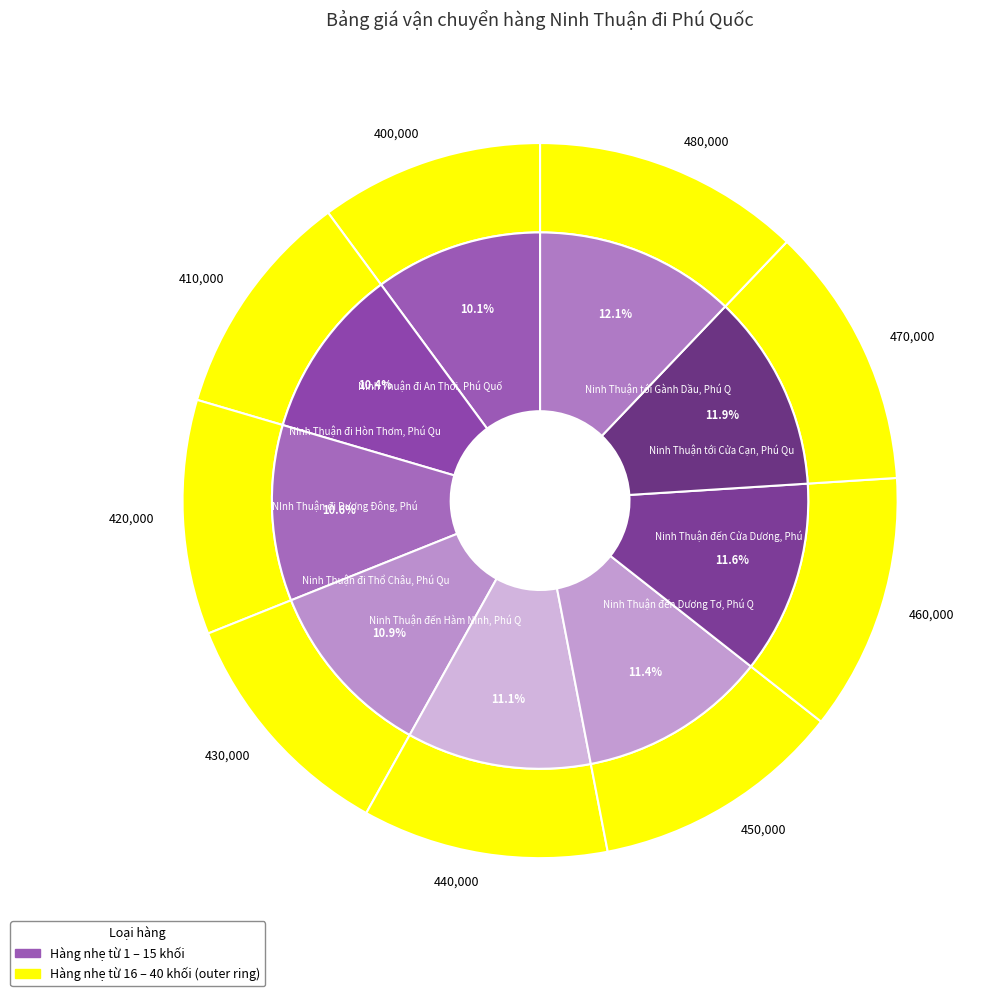

Which category has the smallest portion of the pie?

Ninh Thuận đi An Thới, Phú Quốc